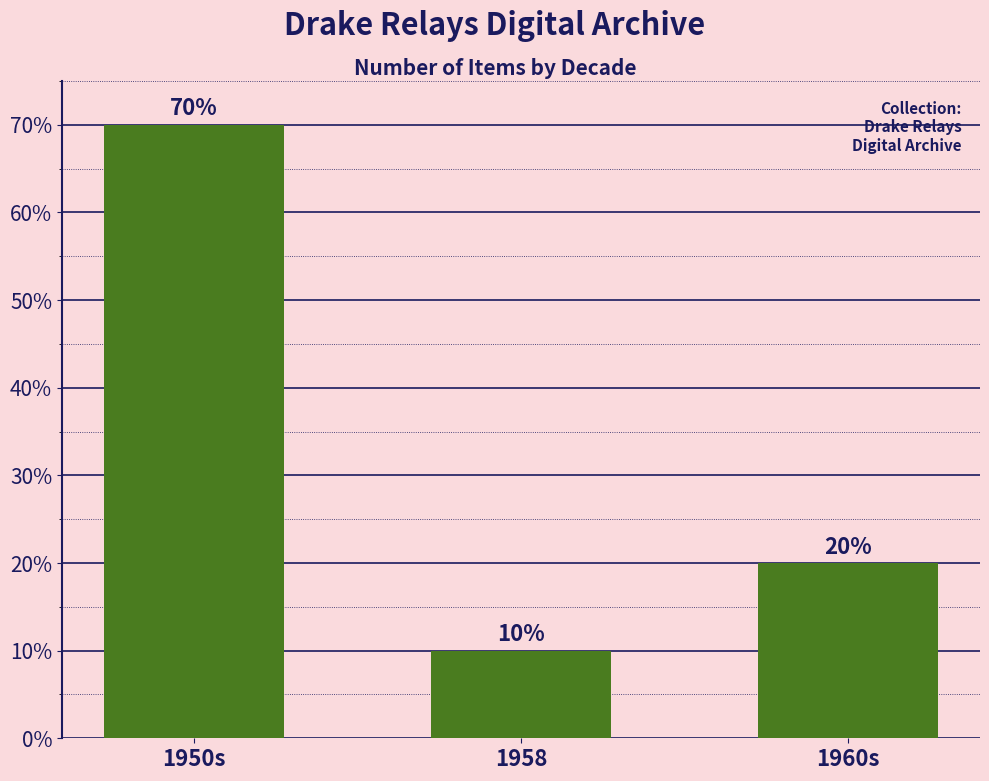

Reading left to right, what are all the values shown in this chart?

1950s=70	1958=10	1960s=20